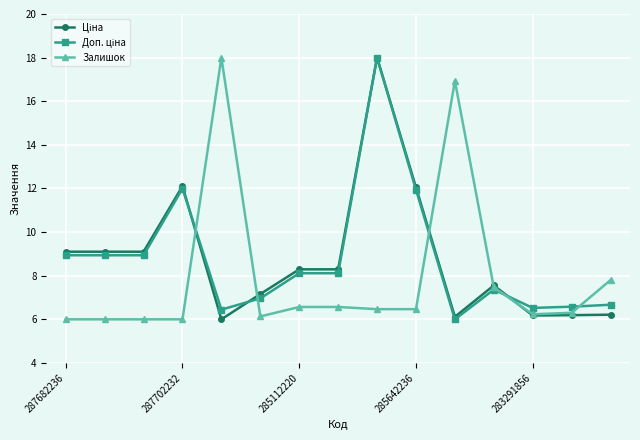

At how many categories does at least one series exceed 11?

5